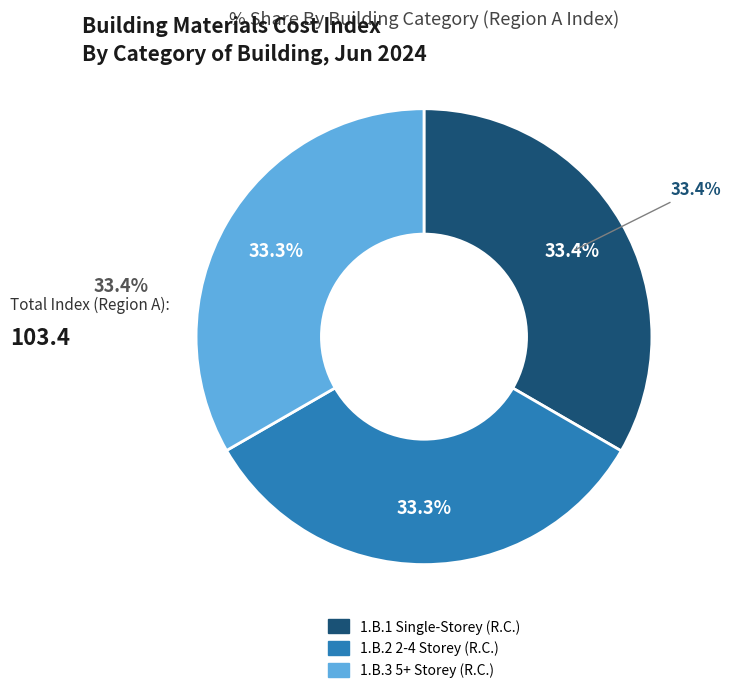

Is there a majority slice in this chart?

No